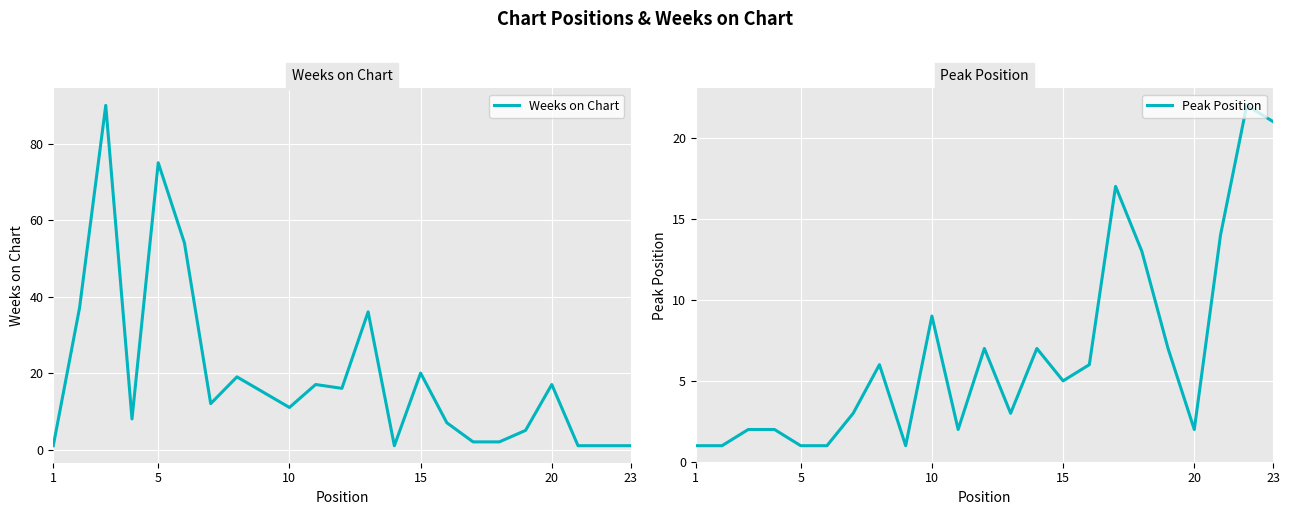

True or false: Weeks on Chart has more than 2 interior local peaks.

True